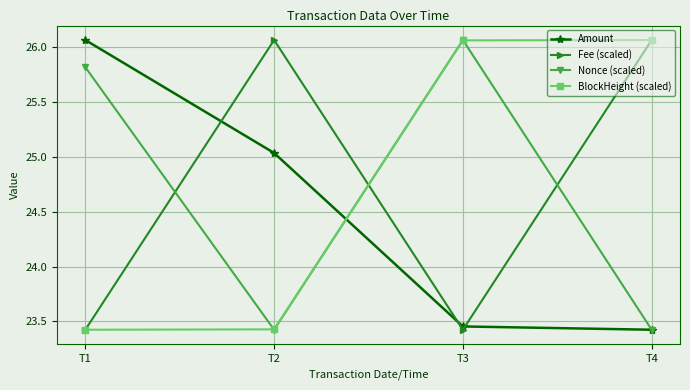

At which label does Amount first exceed 25?

T1